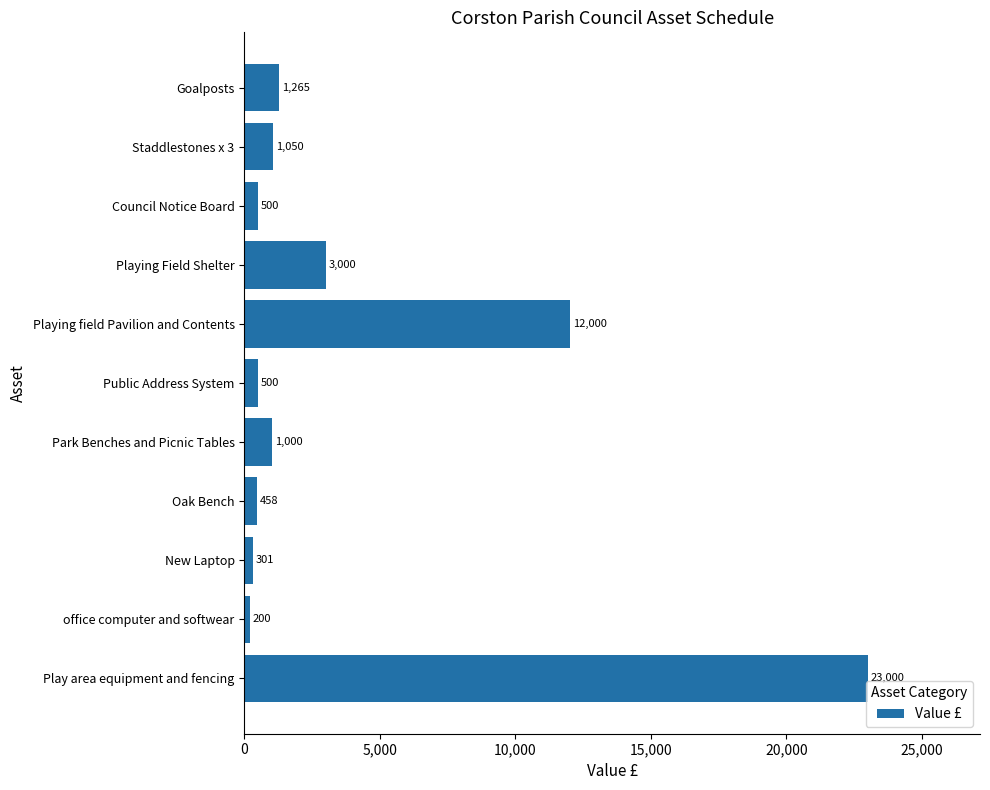

What is the ratio of the value at Playing Field Shelter to the value at New Laptop?

10.0